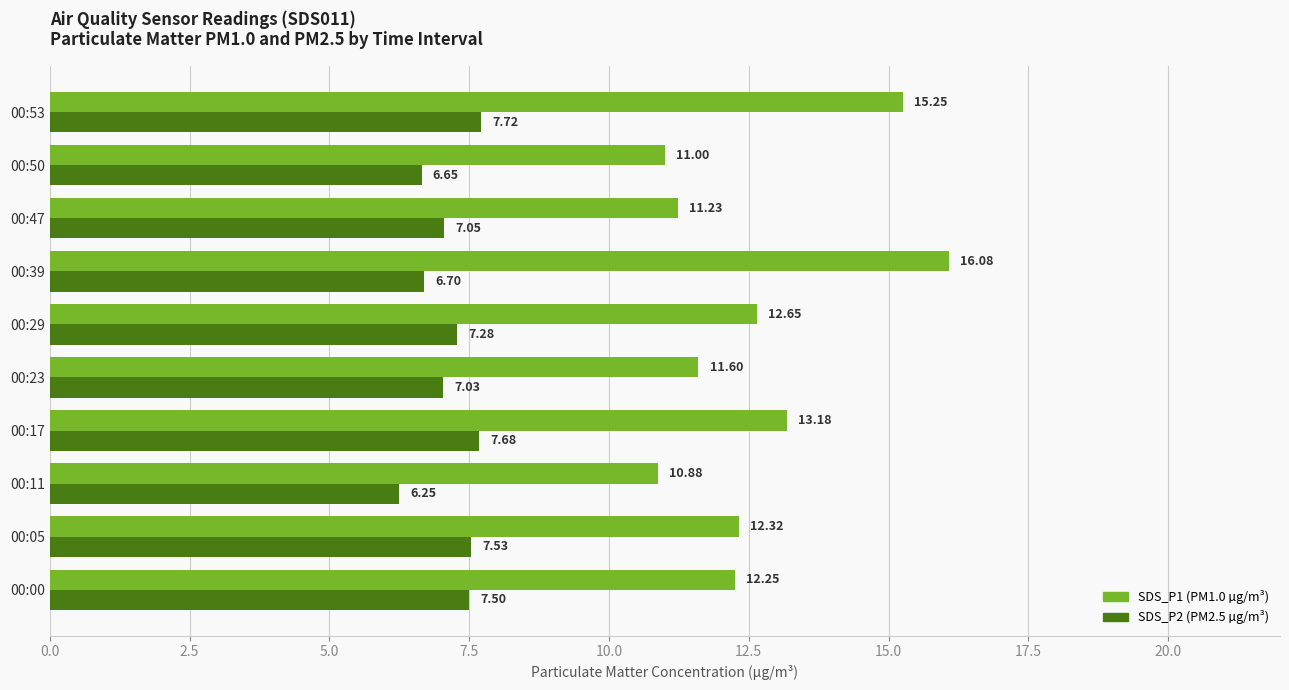

List the series in order of their overall mean, highest first.

SDS_P1 (PM1.0 µg/m³), SDS_P2 (PM2.5 µg/m³)